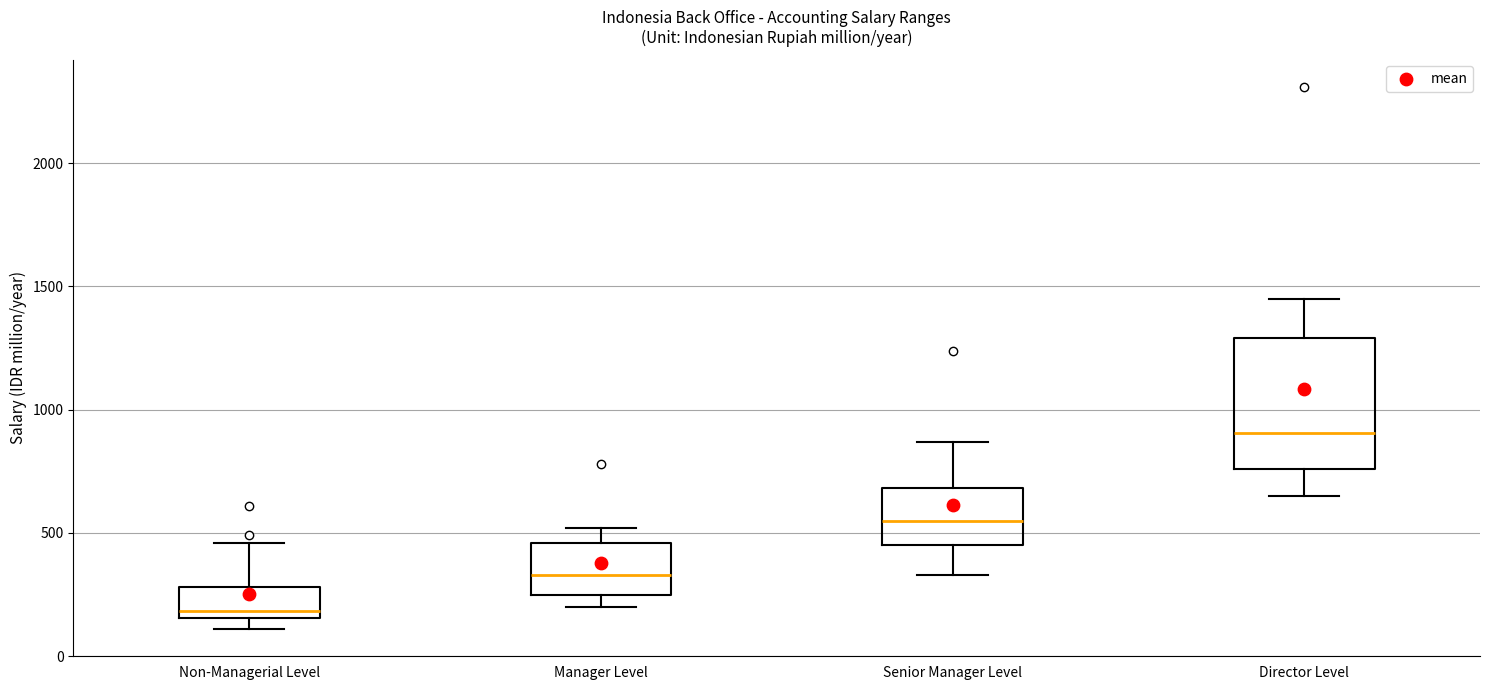

Reading left to right, read every box against the y-axis: the position of its median line, the range the box covers, and the ends of its whiskers. The values are not printed on the chart, so give them approximately, as read against the axis.

Non-Managerial Level: median 200, box 150 to 300, whiskers 100 to 450
Manager Level: median 350, box 250 to 450, whiskers 200 to 500
Senior Manager Level: median 550, box 450 to 700, whiskers 350 to 850
Director Level: median 900, box 750 to 1300, whiskers 650 to 1450